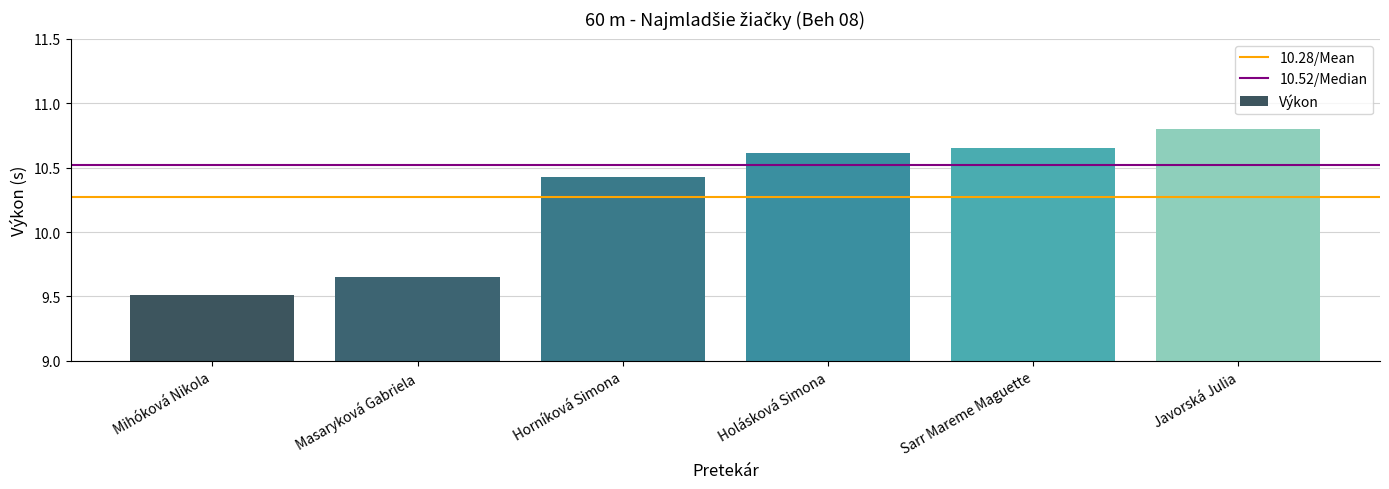

What is the maximum value shown in the chart?

10.8